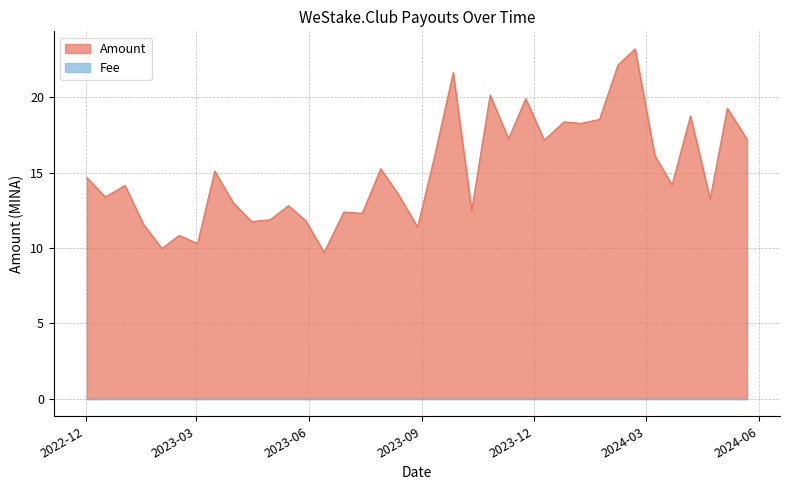

What is the minimum value shown in the chart?

9.7